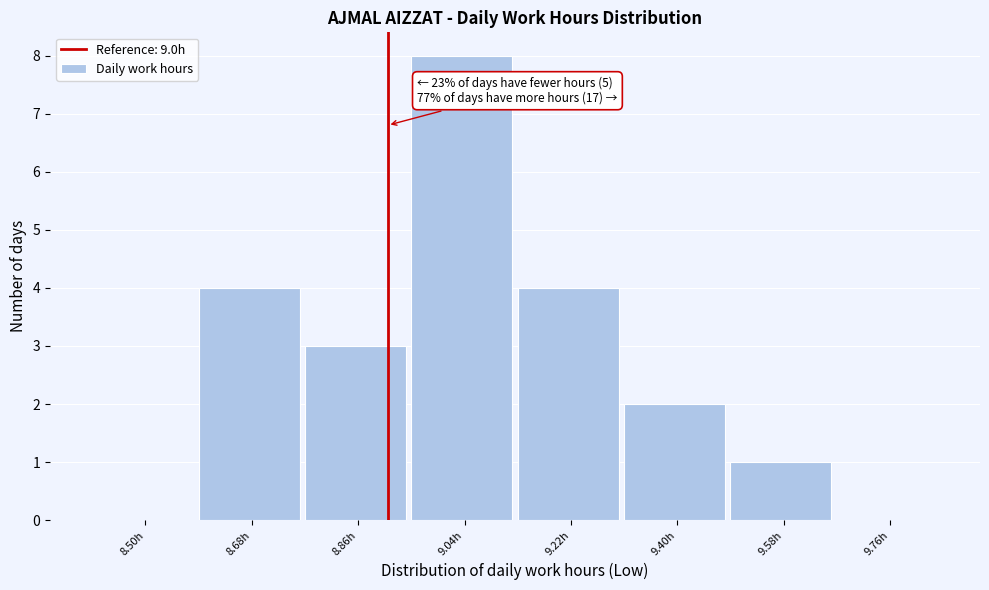

Reading right to left, transcribe all the data shown in this chart.

9.76h=0	9.58h=1	9.40h=2	9.22h=4	9.04h=8	8.86h=3	8.68h=4	8.50h=0